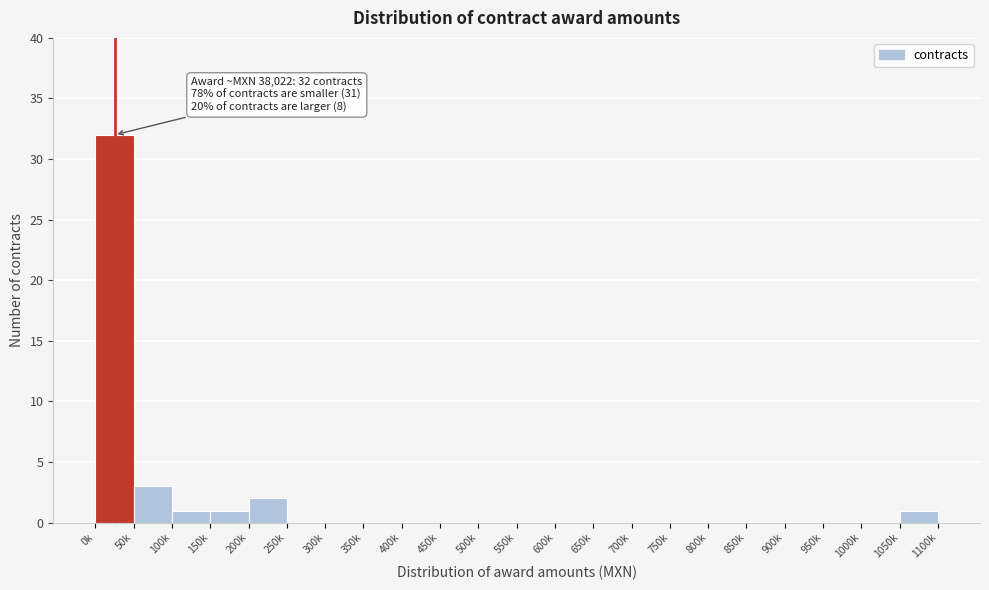

Reading right to left, extract all data points from this chart.

1050k=1	1000k=0	950k=0	900k=0	850k=0	800k=0	750k=0	700k=0	650k=0	600k=0	550k=0	500k=0	450k=0	400k=0	350k=0	300k=0	250k=0	200k=2	150k=1	100k=1	50k=3	0k=32